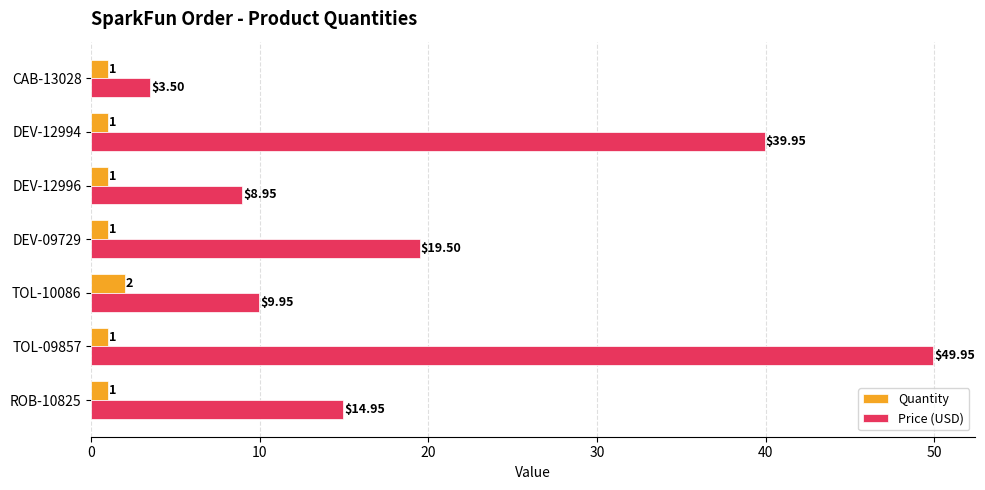

What is the sum of the Quantity values at TOL-09857 and DEV-09729?

2.0